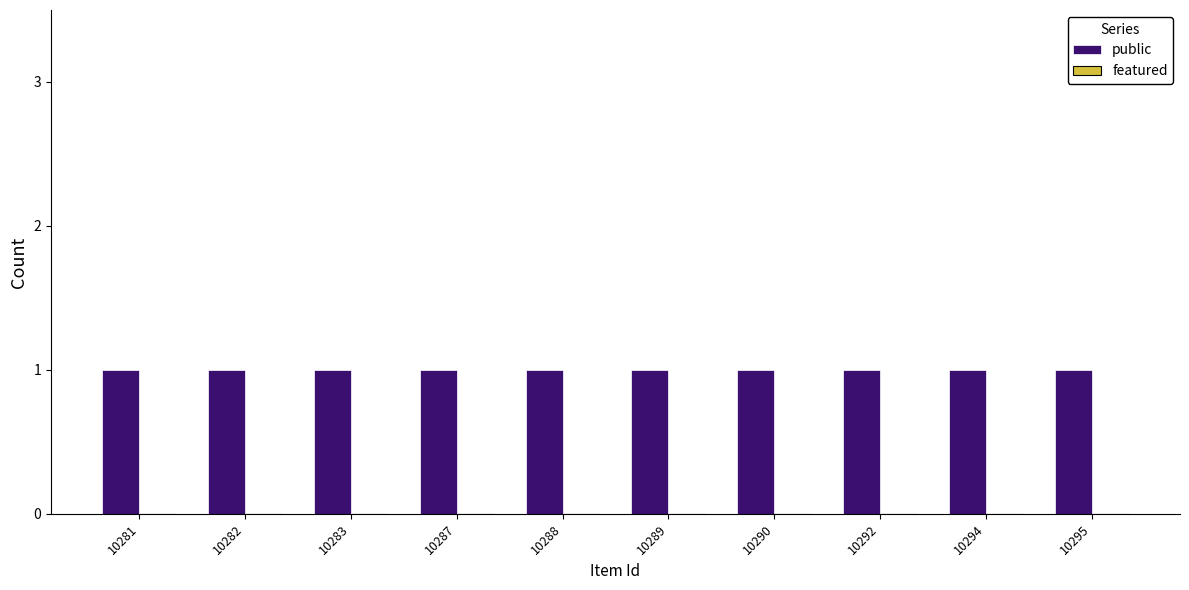

True or false: public has a value of 1 at 10290.

True